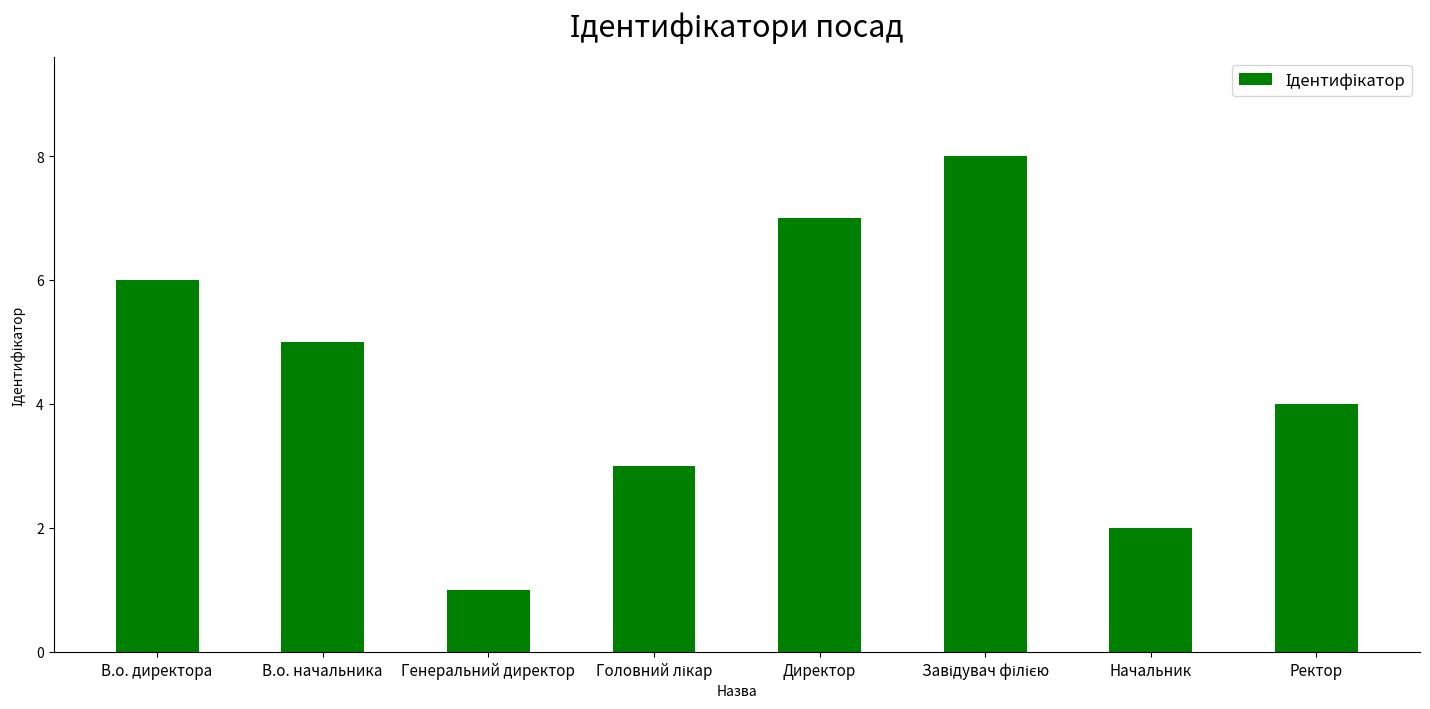

At which category does the chart reach its minimum across all series?

Генеральний директор